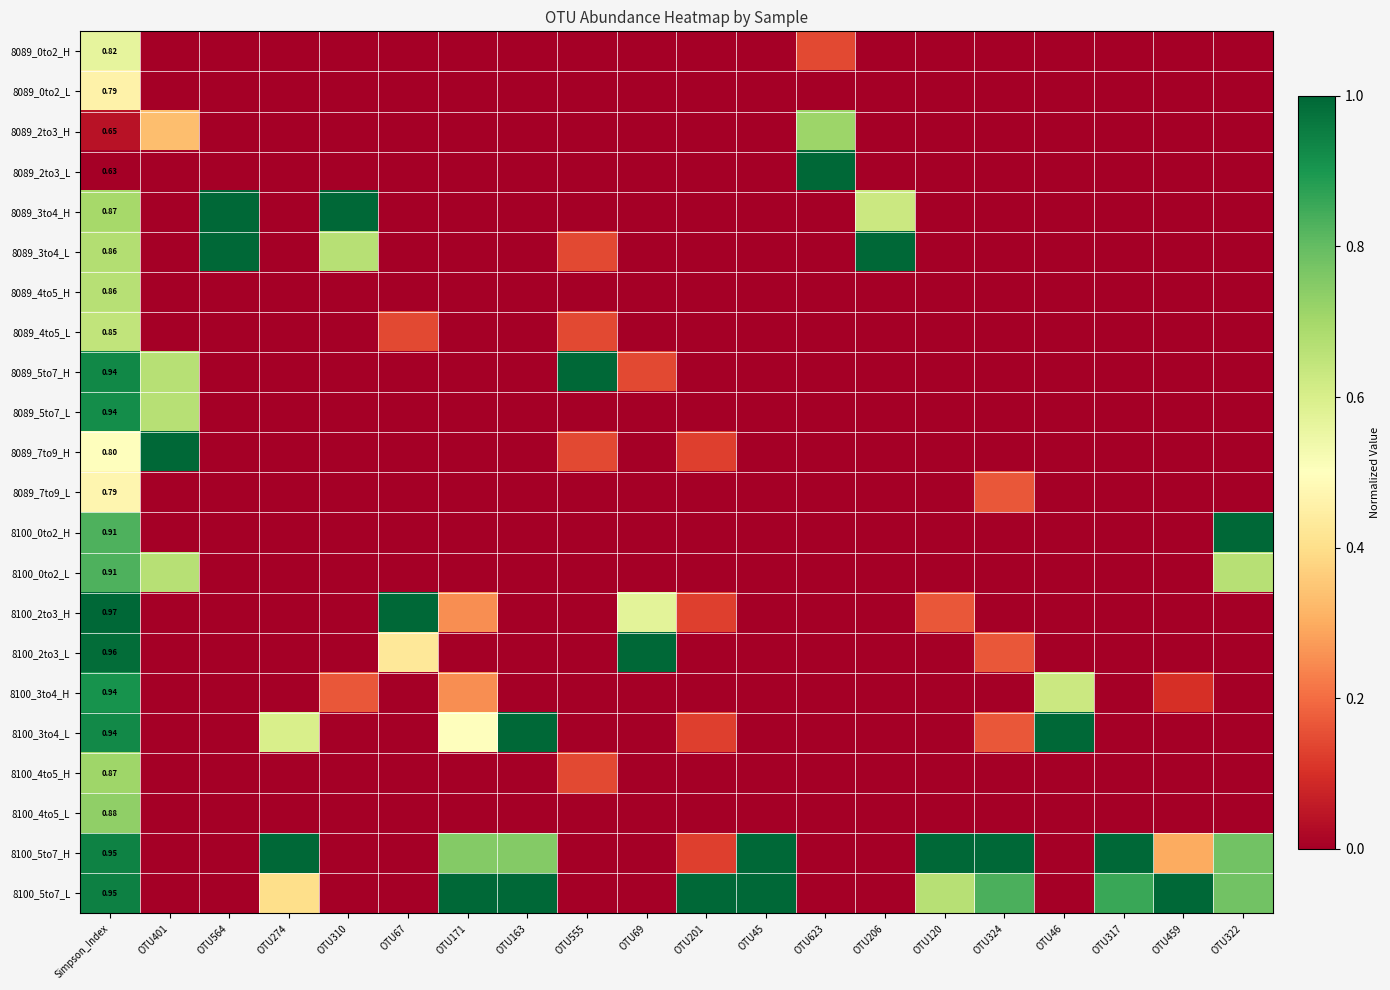

What is the total value across all series at OTU310?

1.8